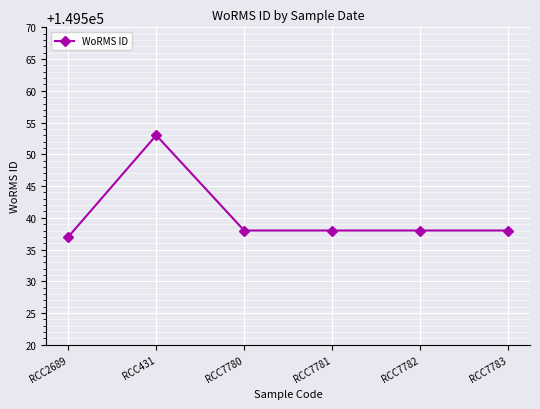

What is the sum of the values at RCC431 and RCC7780?

299091